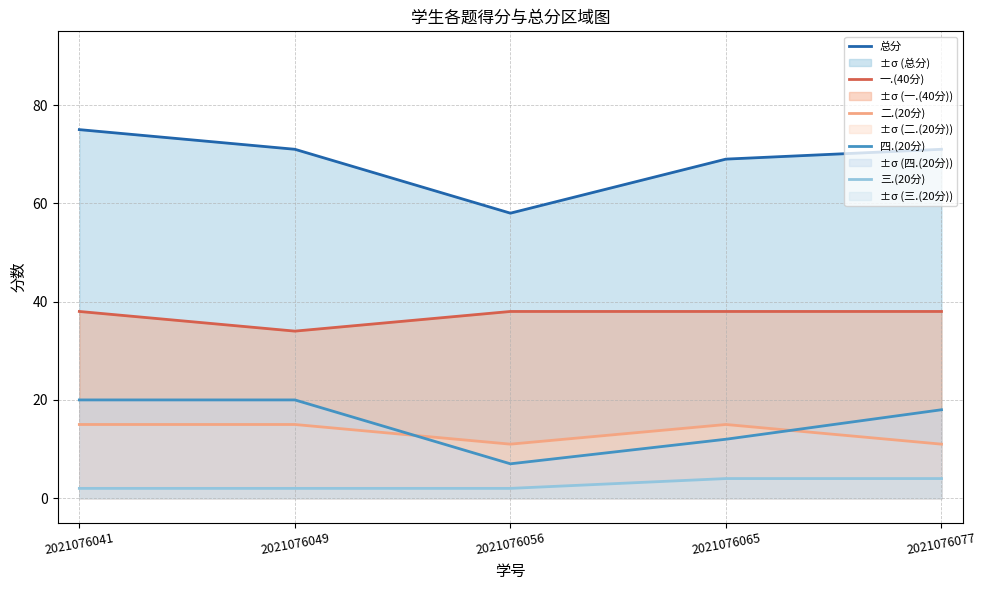

How many categories are shown in the chart?

5